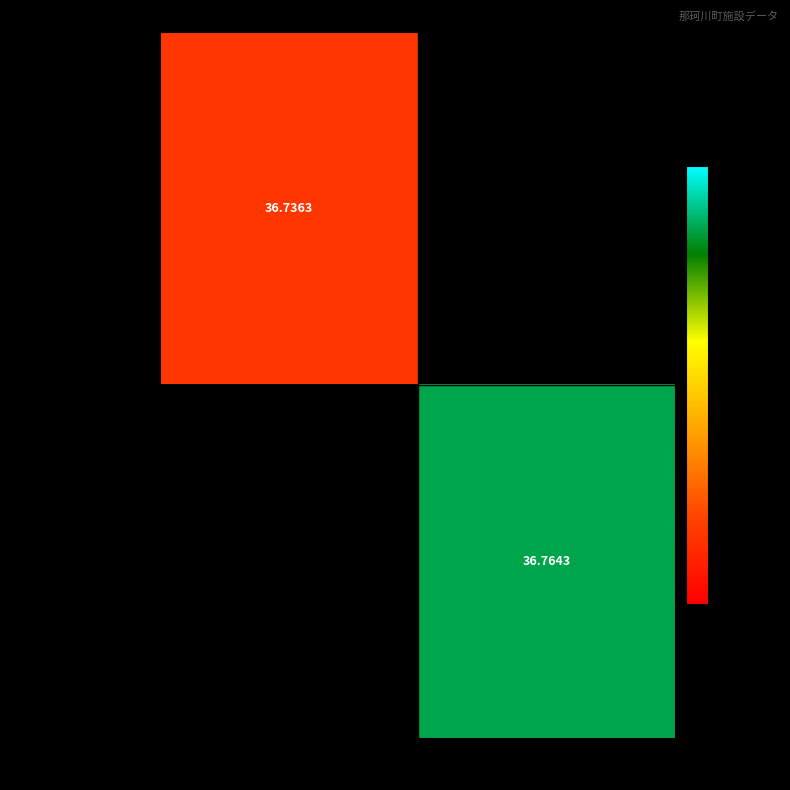

Count the number of categories in the chart.

2